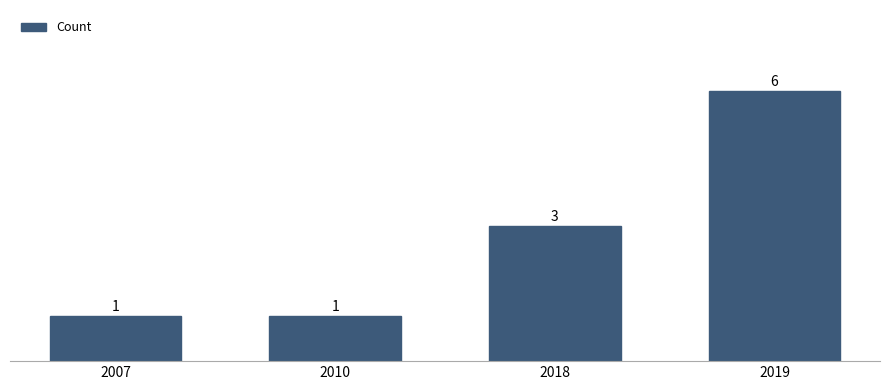

What is the difference between the maximum and minimum values?

5